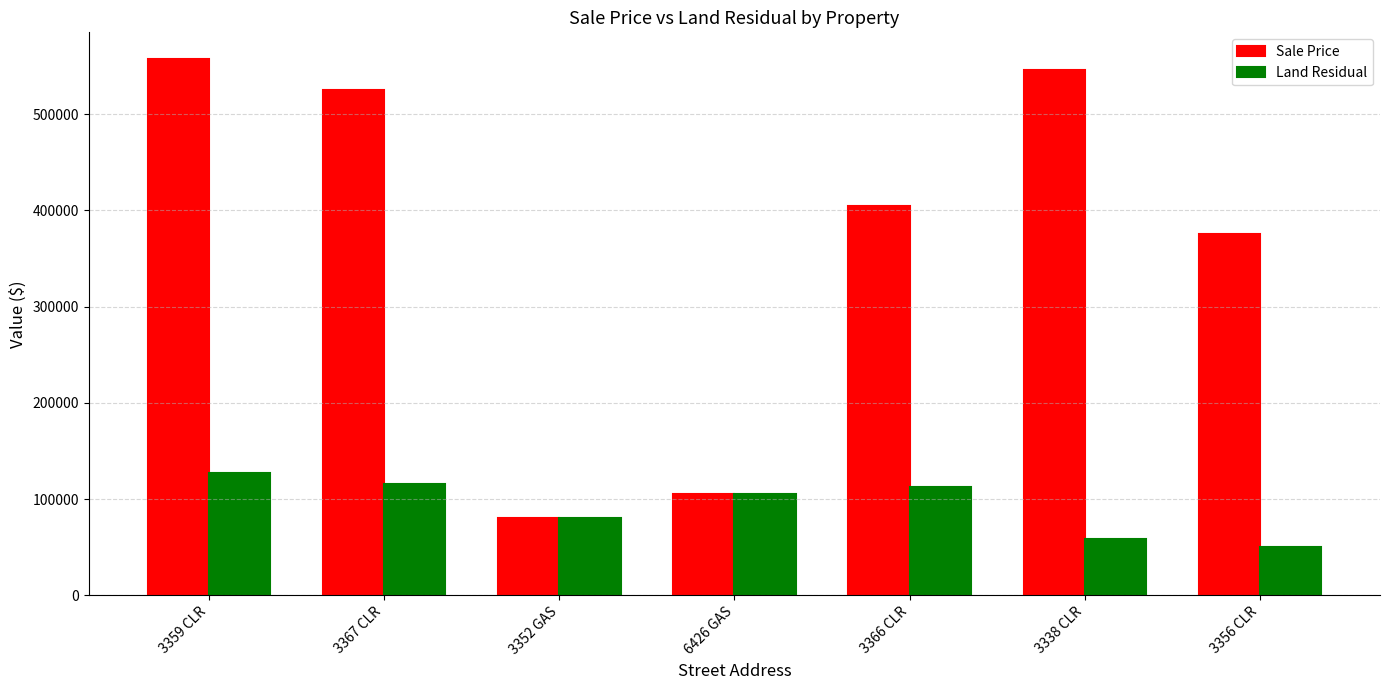

At which category is the sum across all series the highest?

3359 CLR